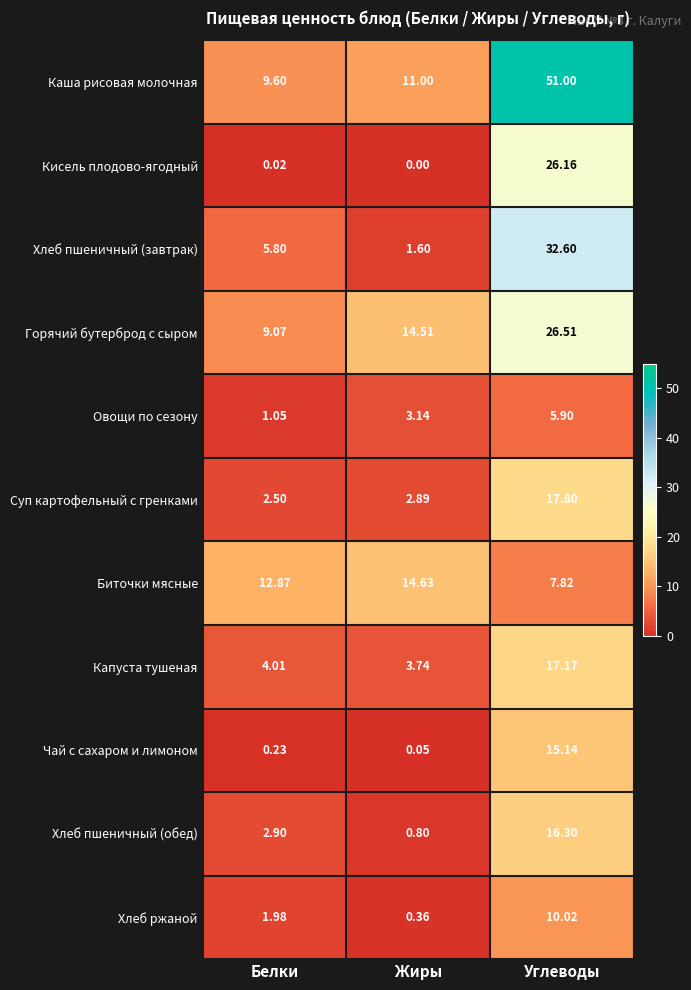

Which series has the largest range (max minus min)?

Каша рисовая молочная